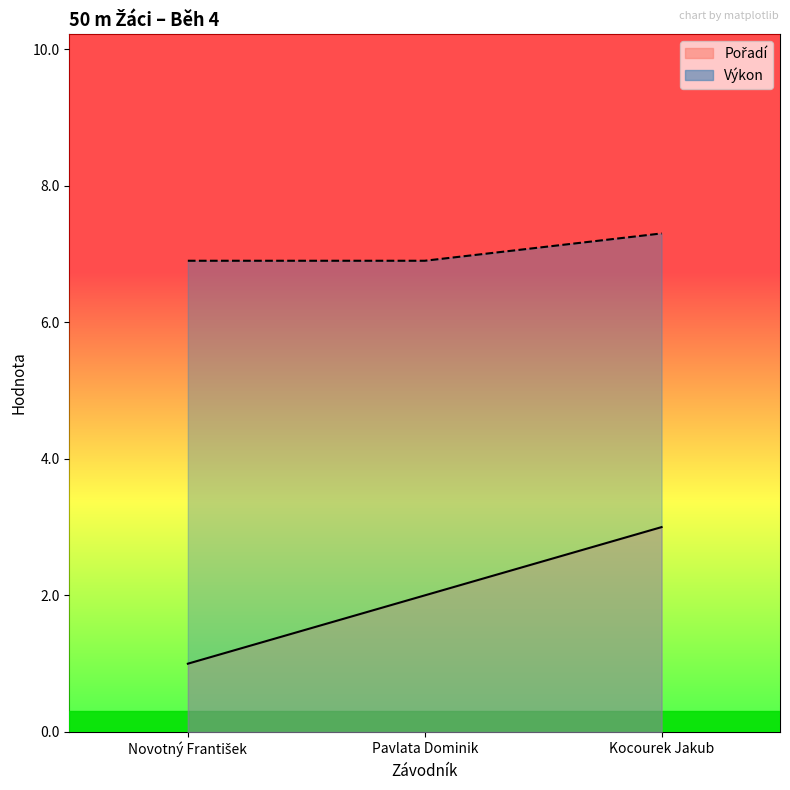

Which series has the widest spread of values?

Pořadí _line